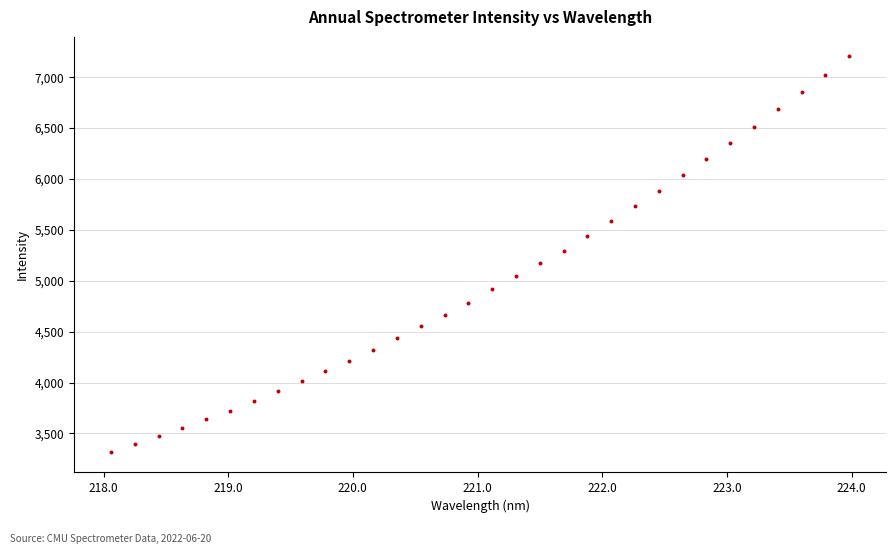

What is the range of Y values (max minus min)?

3882.2